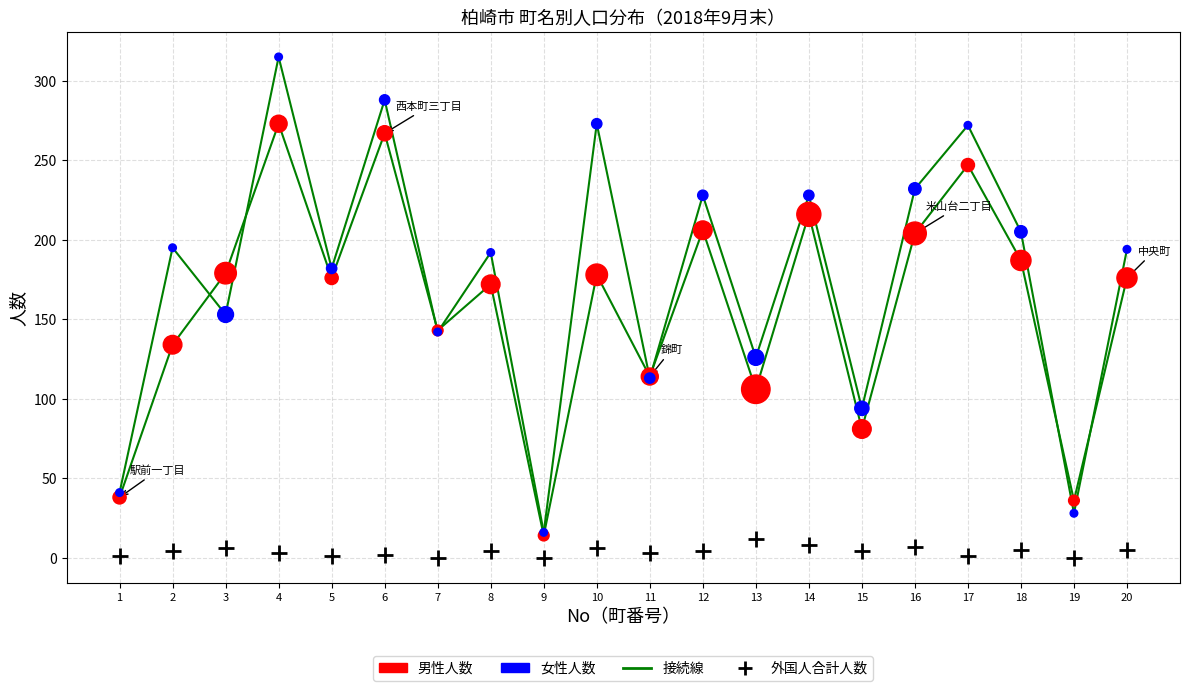

In the 女性人数 series, what Y value is closest to 165?

153